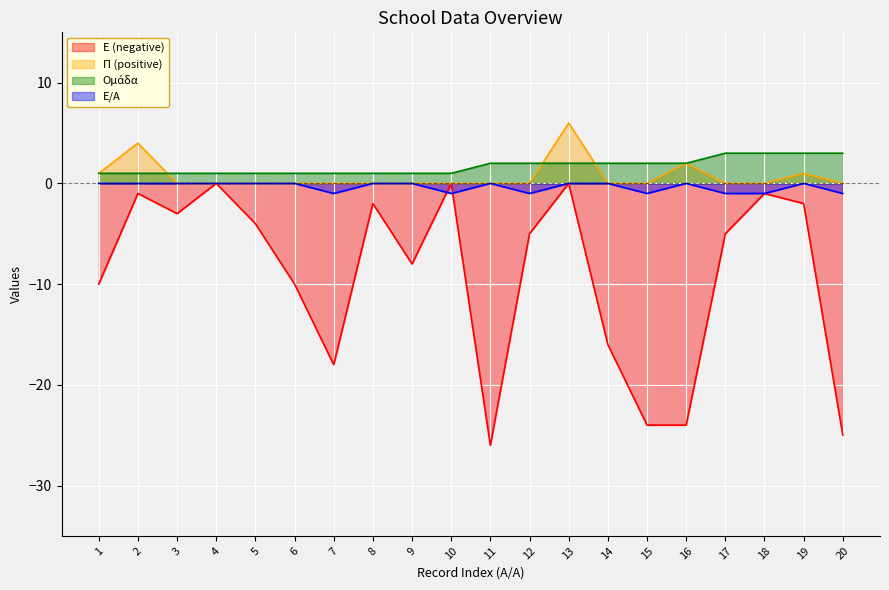

Count the number of data series in this chart.

4